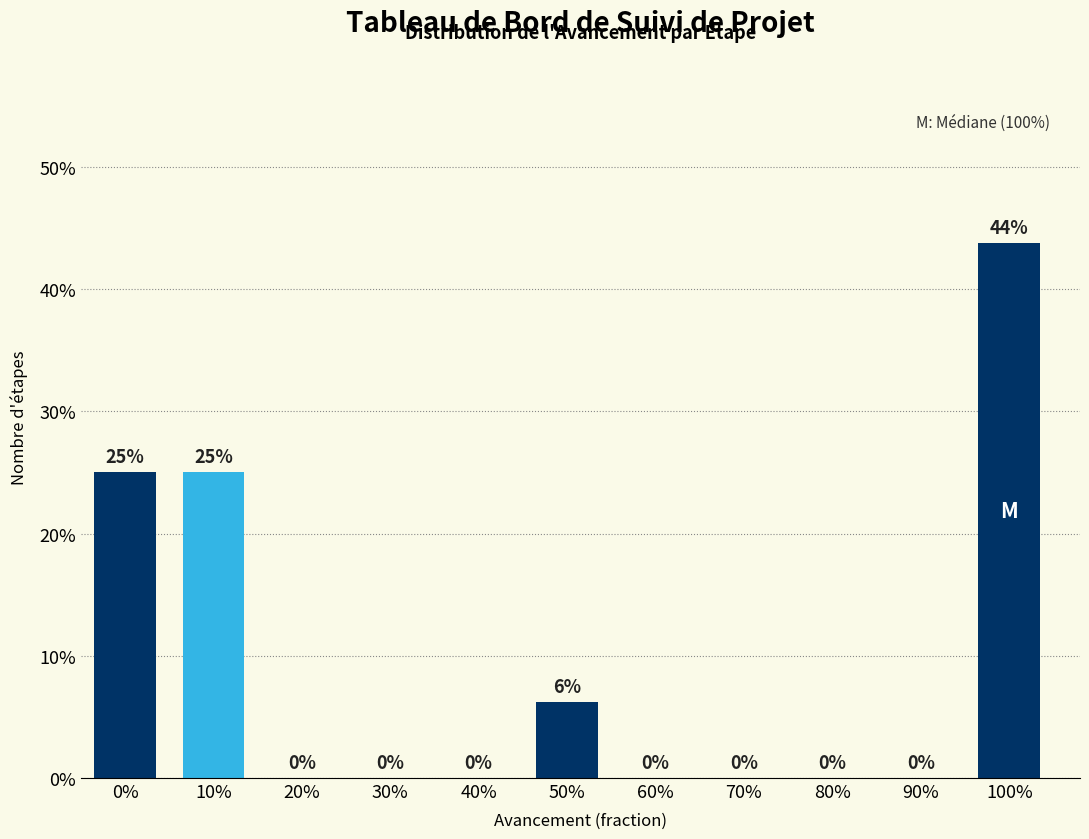

The chart shows a value of 30.3 at 20%. True or false?

False